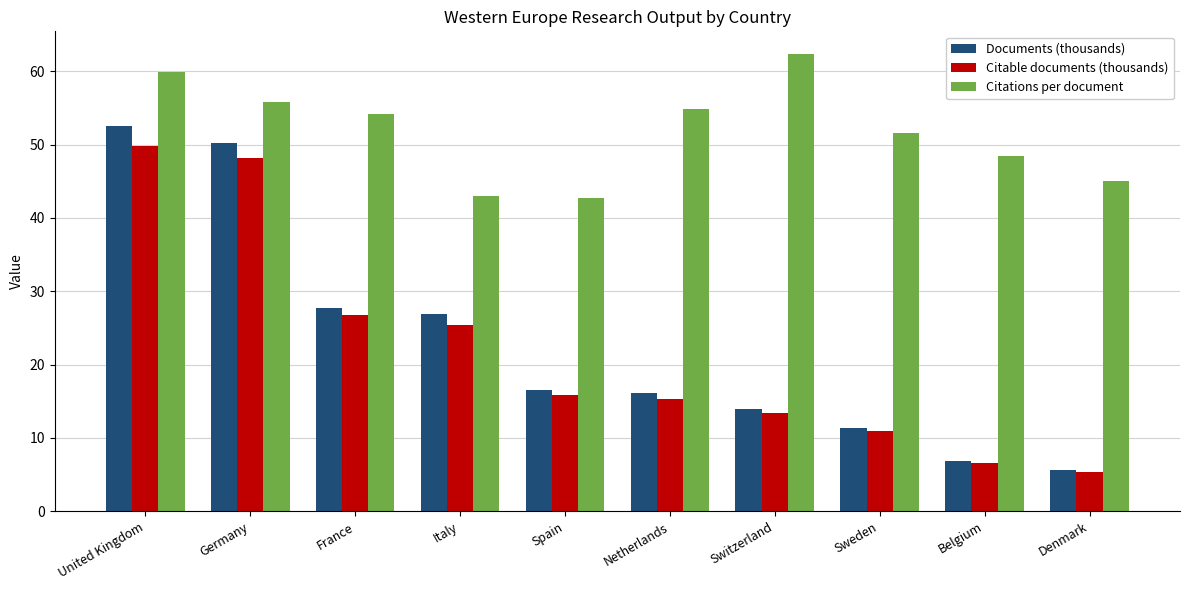

At which category does the chart reach its minimum across all series?

Denmark